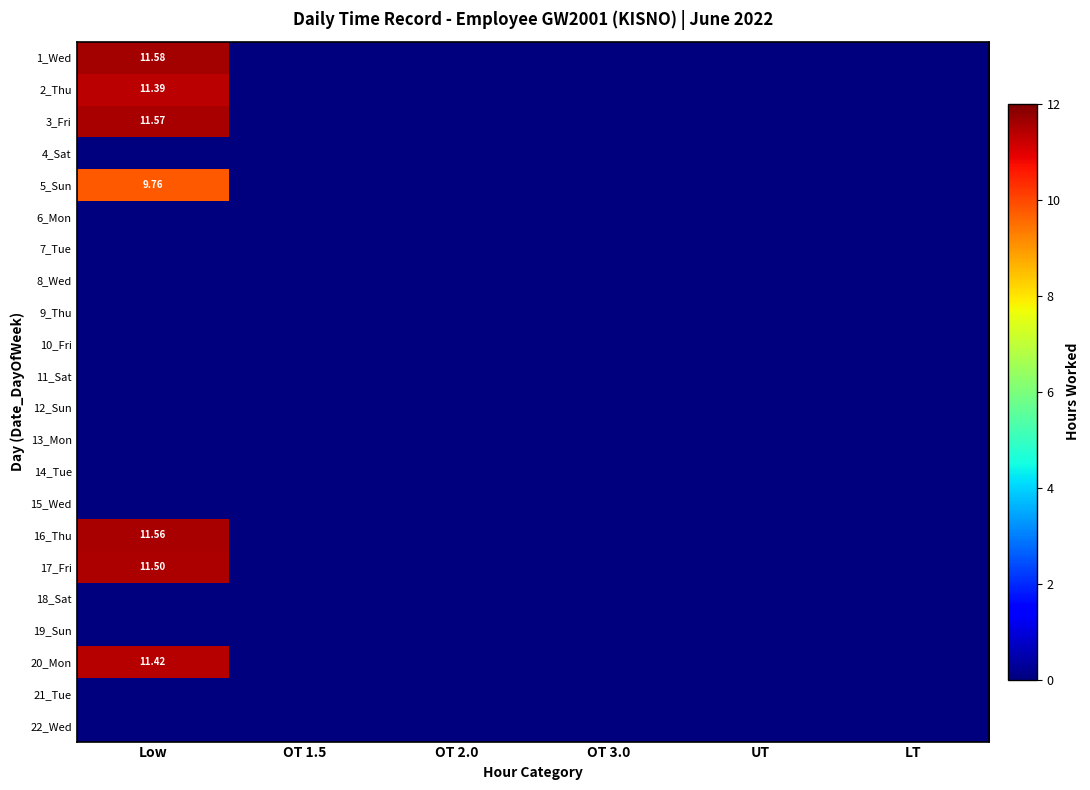

Which category has the highest value in the 2_Thu series?

Low